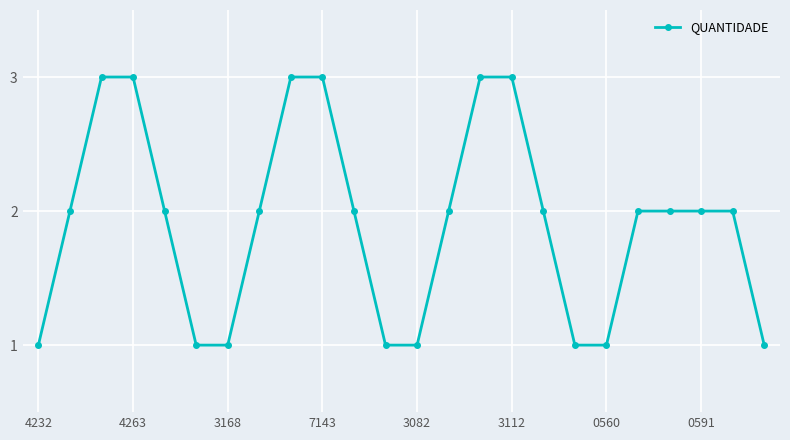

How many values are between 1 and 3?

24